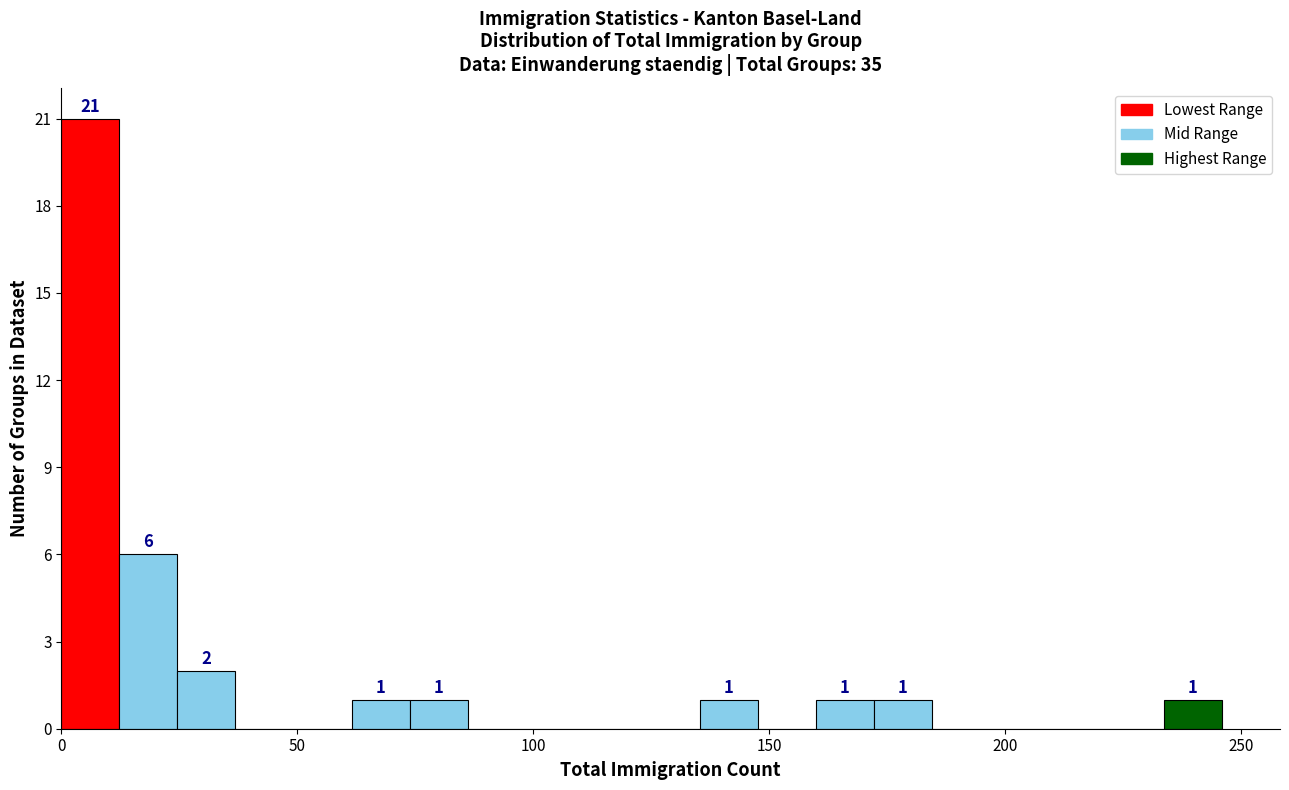

Read against the x-axis, roughly where is the centre of the tallest bar?

5